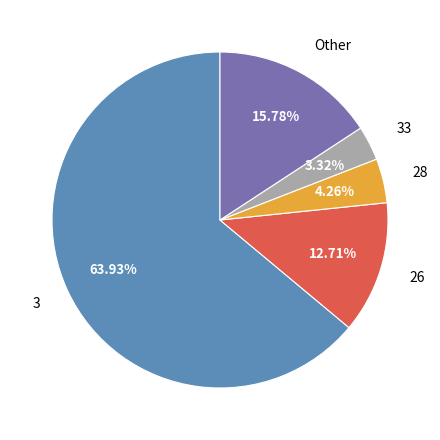

What is the ratio of the value at Other to the value at 26?

1.2